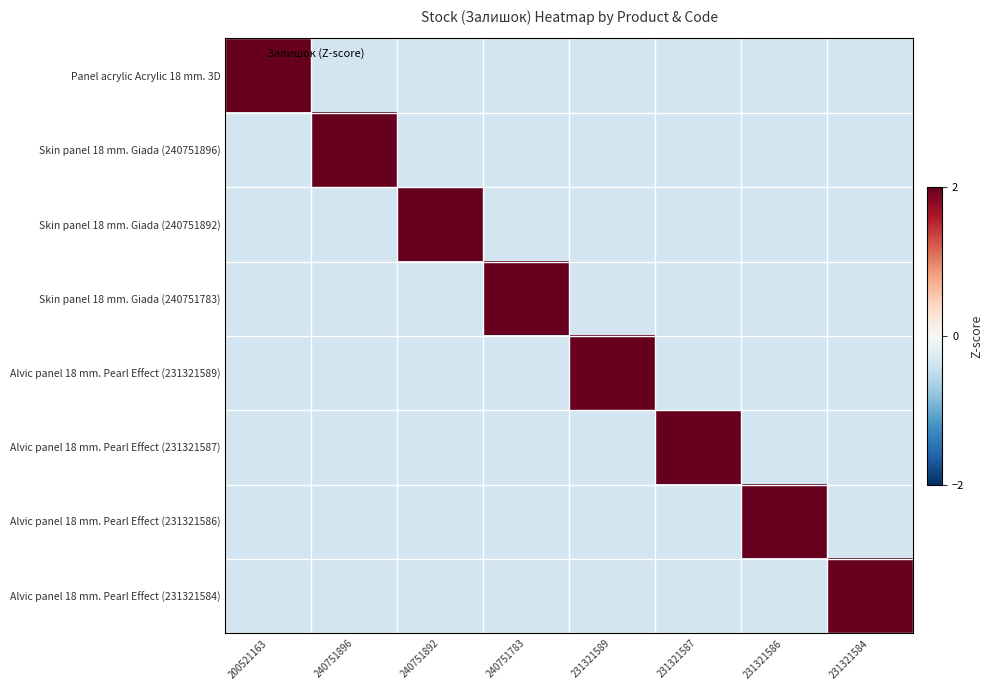

Reading right to left, extract all data points from this chart.

Panel acrylic Acrylic 18 mm. 3D: 231321584=-0.4	231321586=-0.4	231321587=-0.4	231321589=-0.4	240751783=-0.4	240751892=-0.4	240751896=-0.4	200521163=2.6
Skin panel 18 mm. Giada (240751896): 231321584=-0.4	231321586=-0.4	231321587=-0.4	231321589=-0.4	240751783=-0.4	240751892=-0.4	240751896=2.6	200521163=-0.4
Skin panel 18 mm. Giada (240751892): 231321584=-0.4	231321586=-0.4	231321587=-0.4	231321589=-0.4	240751783=-0.4	240751892=2.6	240751896=-0.4	200521163=-0.4
Skin panel 18 mm. Giada (240751783): 231321584=-0.4	231321586=-0.4	231321587=-0.4	231321589=-0.4	240751783=2.6	240751892=-0.4	240751896=-0.4	200521163=-0.4
Alvic panel 18 mm. Pearl Effect (231321589): 231321584=-0.4	231321586=-0.4	231321587=-0.4	231321589=2.6	240751783=-0.4	240751892=-0.4	240751896=-0.4	200521163=-0.4
Alvic panel 18 mm. Pearl Effect (231321587): 231321584=-0.4	231321586=-0.4	231321587=2.6	231321589=-0.4	240751783=-0.4	240751892=-0.4	240751896=-0.4	200521163=-0.4
Alvic panel 18 mm. Pearl Effect (231321586): 231321584=-0.4	231321586=2.6	231321587=-0.4	231321589=-0.4	240751783=-0.4	240751892=-0.4	240751896=-0.4	200521163=-0.4
Alvic panel 18 mm. Pearl Effect (231321584): 231321584=2.6	231321586=-0.4	231321587=-0.4	231321589=-0.4	240751783=-0.4	240751892=-0.4	240751896=-0.4	200521163=-0.4